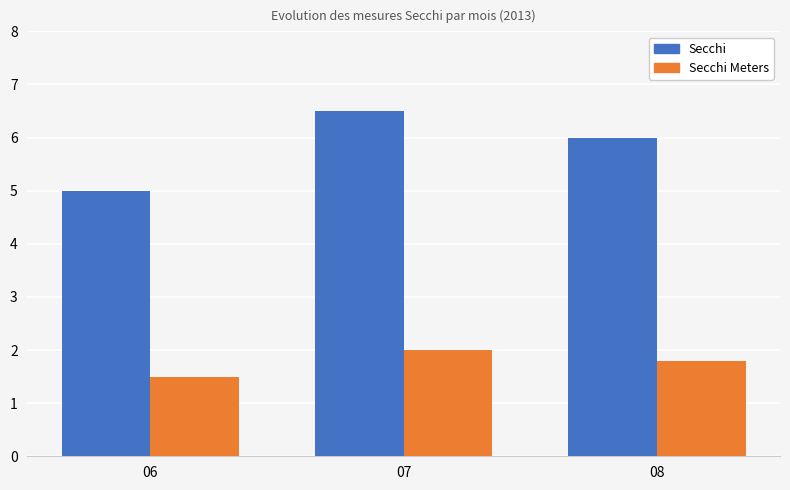

Read the Secchi value at 08.

6.0